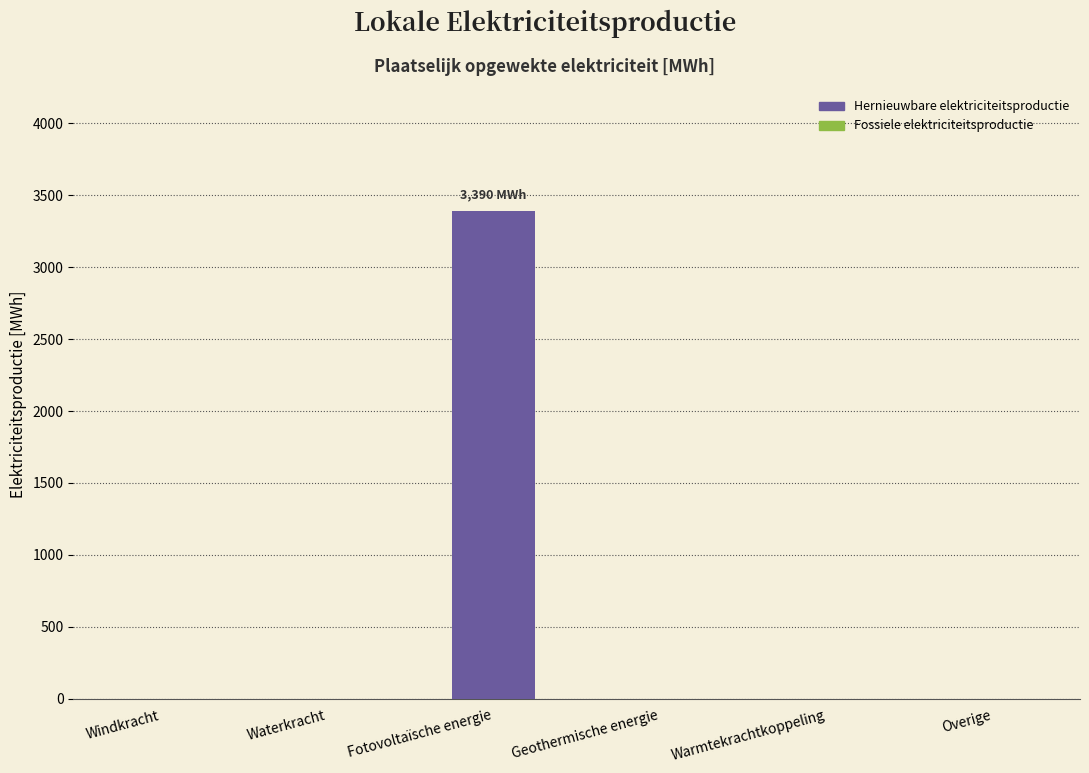

Which has a higher value, Fotovoltaïsche energie or Geothermische energie?

Fotovoltaïsche energie